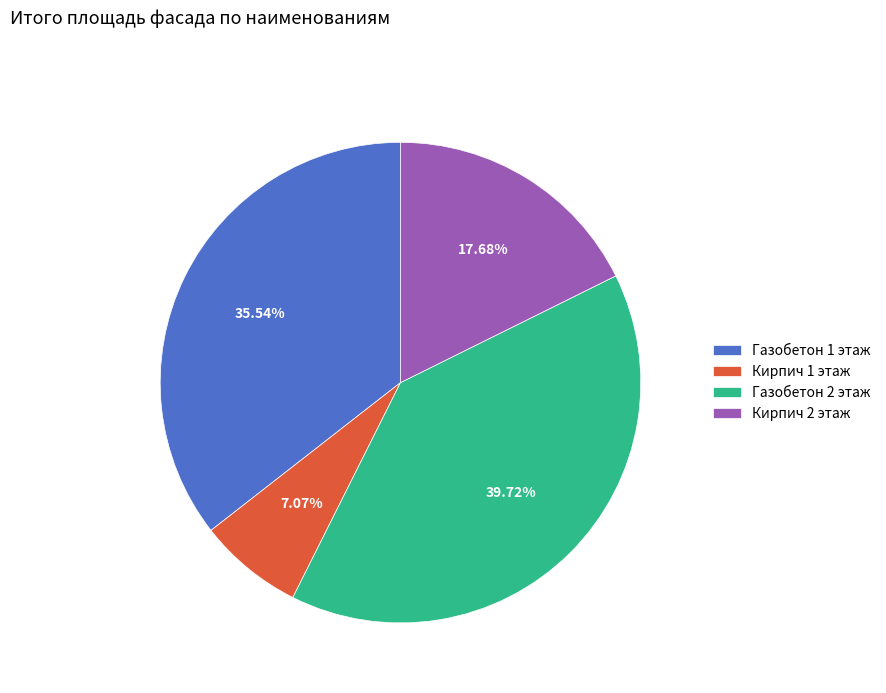

How many segments does this pie chart have?

4